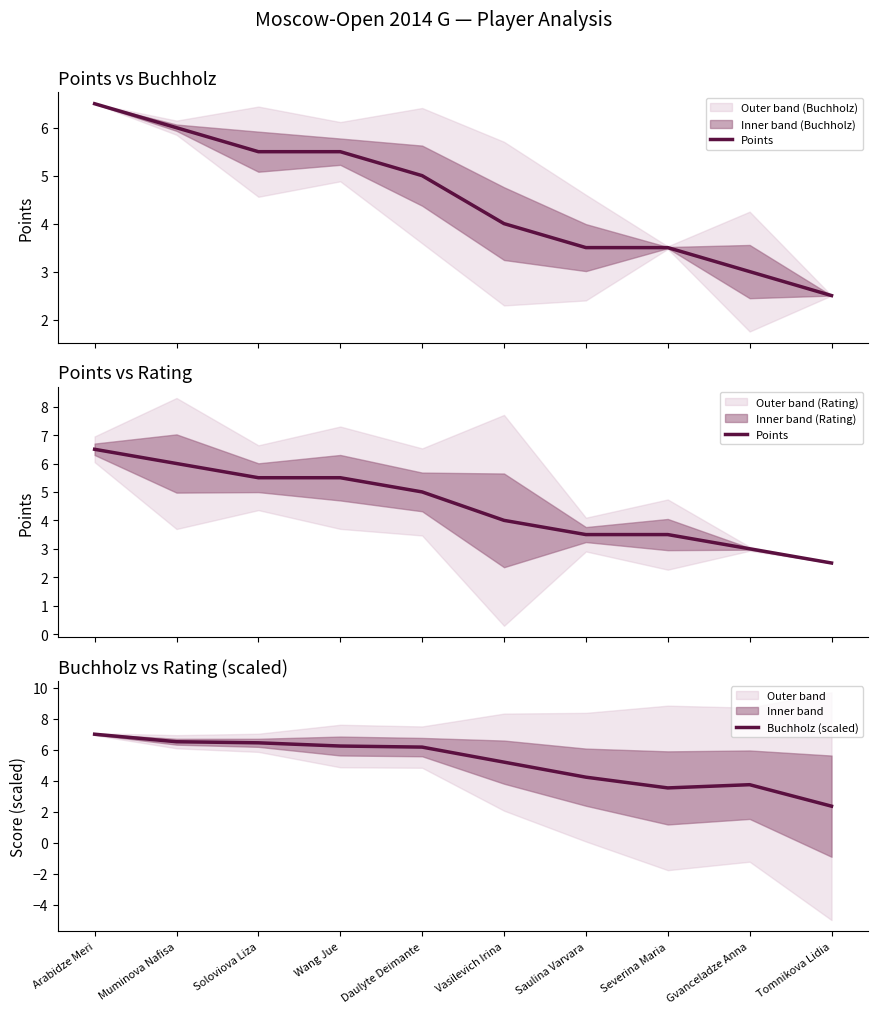

What is the difference between the Points values at Saulina Varvara and Arabidze Meri?

3.0